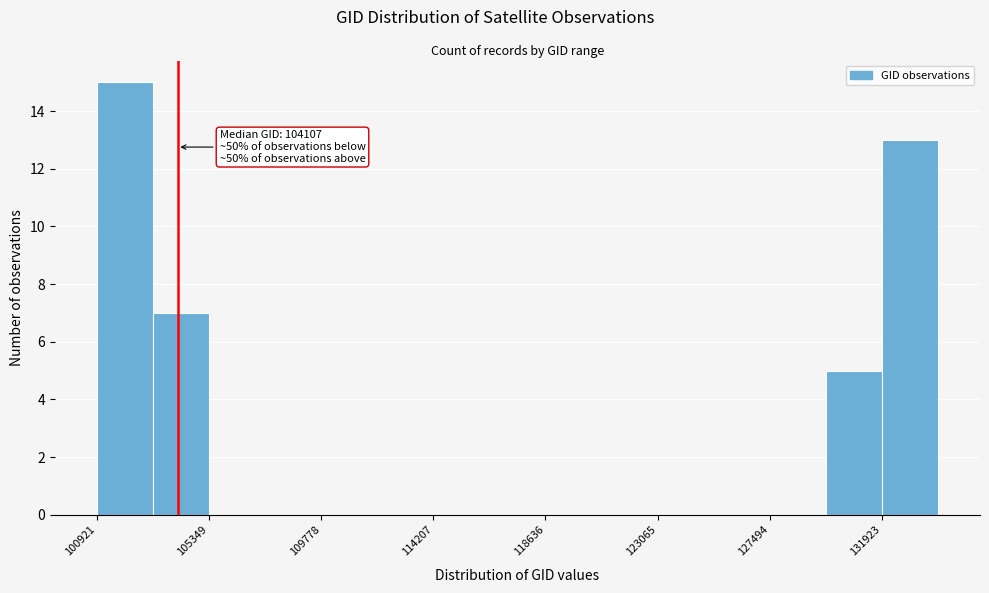

Over which range of the x-axis is the bar tallest?

101000 to 103000